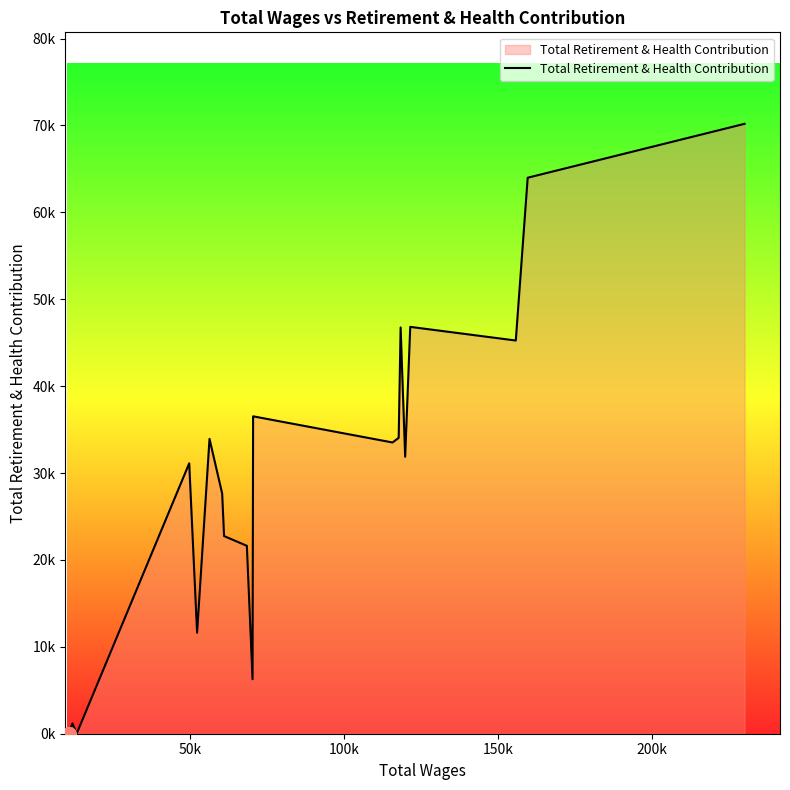

What is the value of the 5th point from the left?

11623